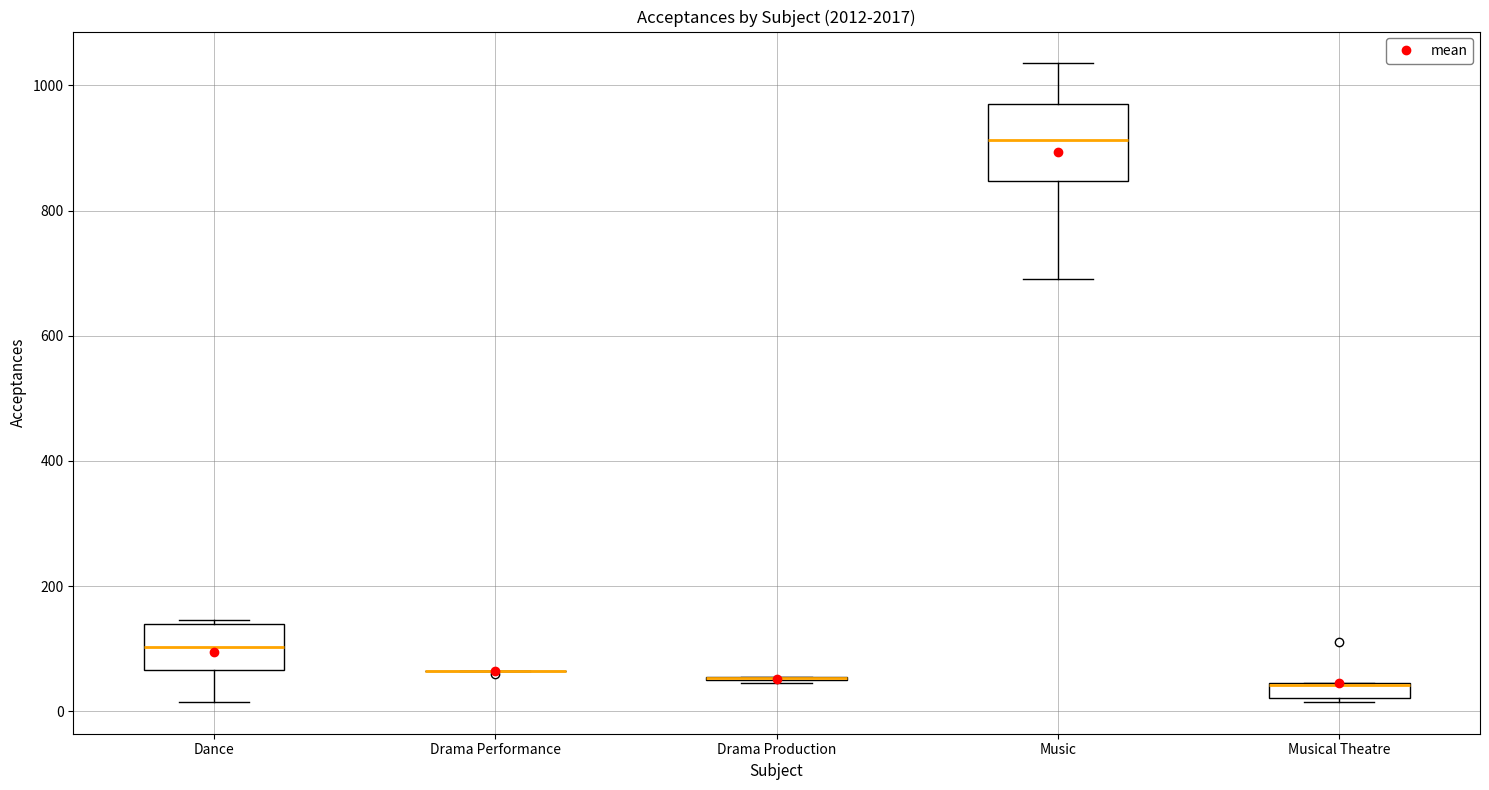

Which box is the tallest, from its lower edge to its upper edge?

Music